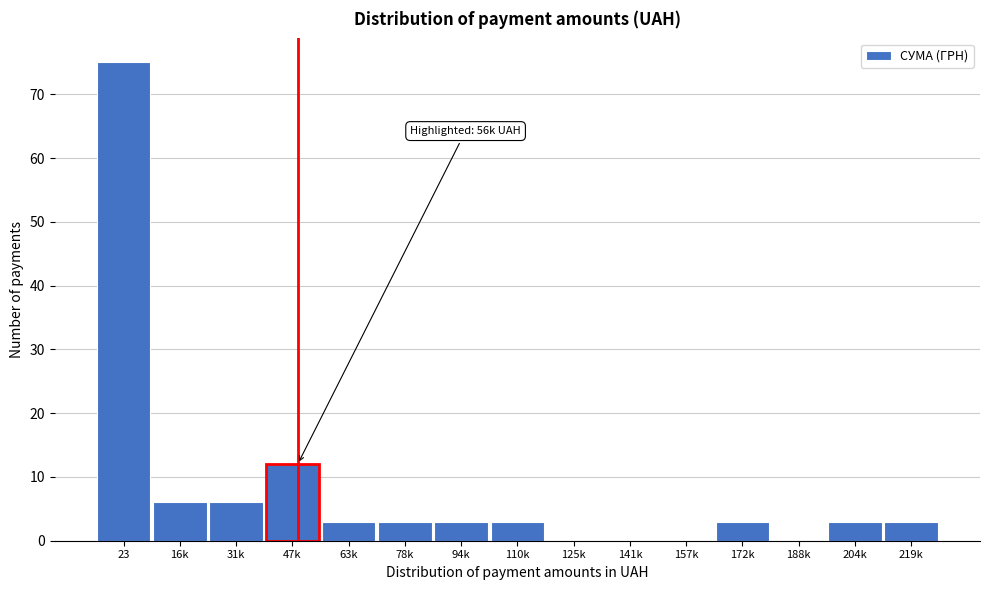

Reading left to right, extract all data points from this chart.

23=75	16k=6	31k=6	47k=12	63k=3	78k=3	94k=3	110k=3	125k=0	141k=0	157k=0	172k=3	188k=0	204k=3	219k=3